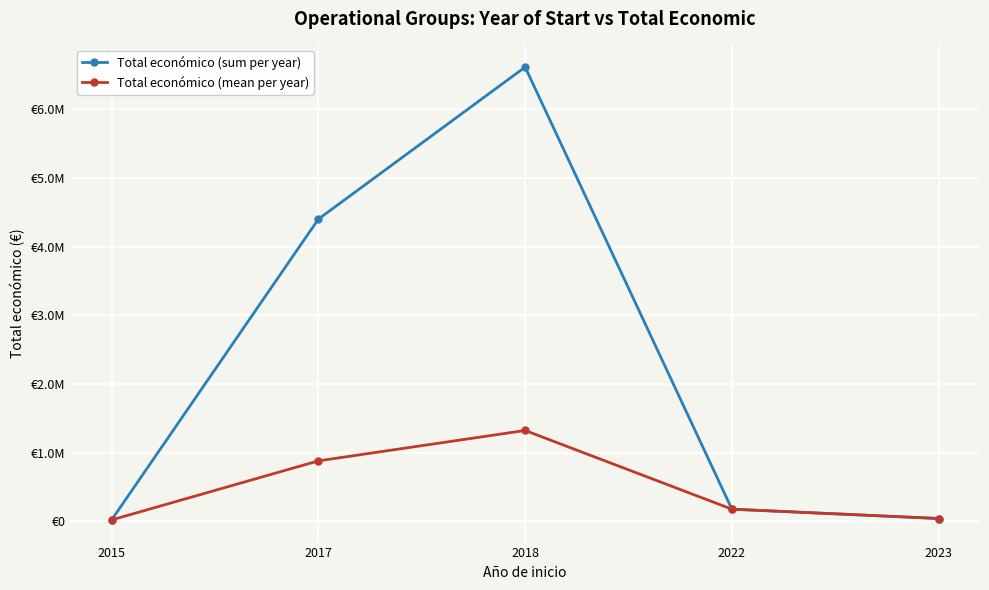

Rank the series at 2015 from highest to lowest value.

Total económico (sum per year), Total económico (mean per year)